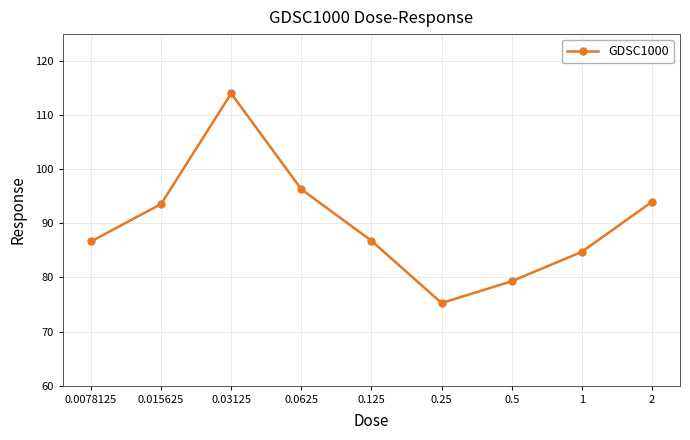

What is the value of the 1st point from the left?

86.7